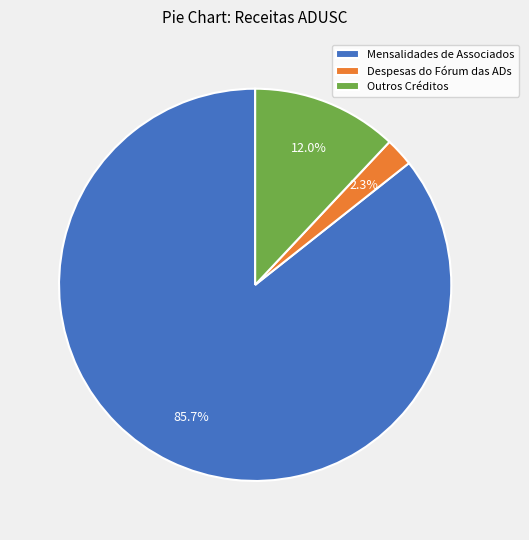

Between Outros Créditos and Mensalidades de Associados, which is larger?

Mensalidades de Associados